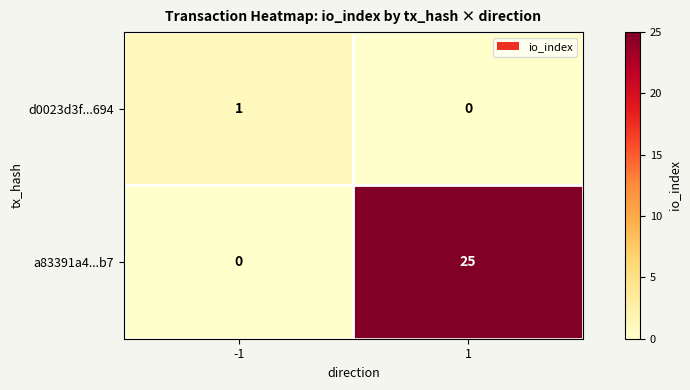

What is the maximum value shown in the chart?

25